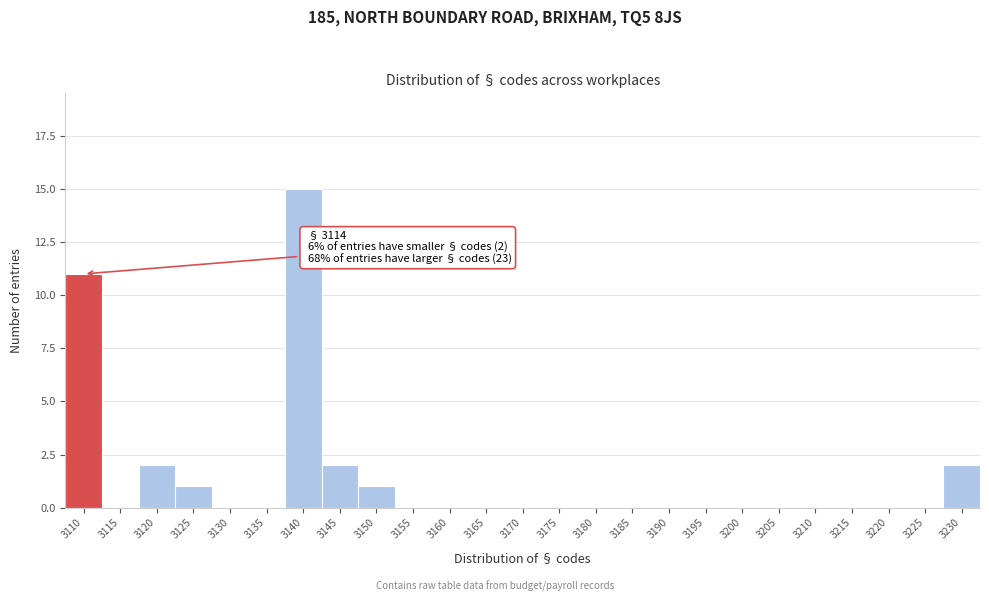

Reading right to left, extract all data points from this chart.

3230=2	3225=0	3220=0	3215=0	3210=0	3205=0	3200=0	3195=0	3190=0	3185=0	3180=0	3175=0	3170=0	3165=0	3160=0	3155=0	3150=1	3145=2	3140=15	3135=0	3130=0	3125=1	3120=2	3115=0	3110=11